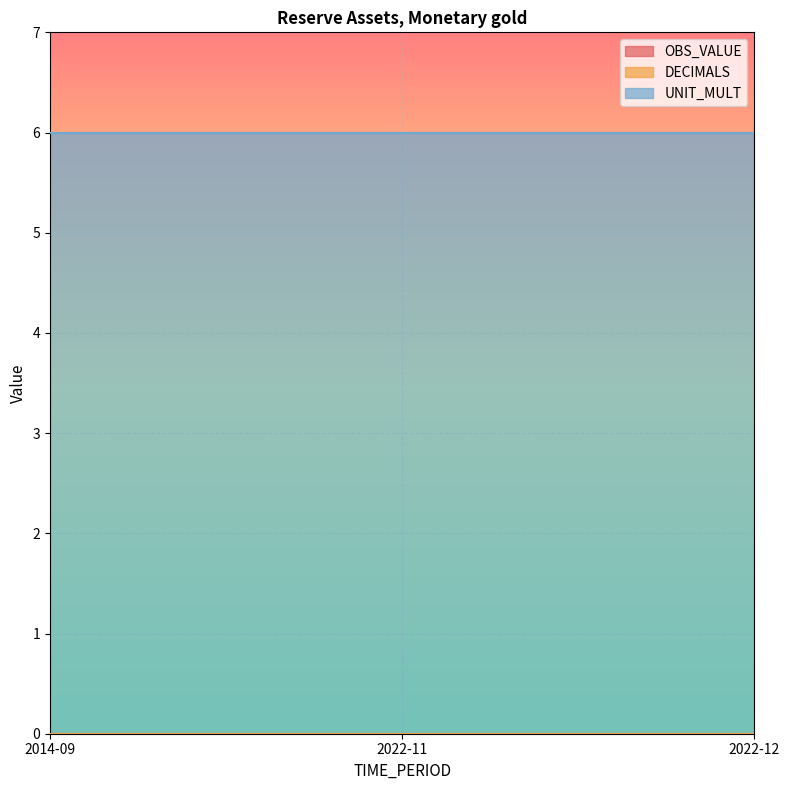

What is the difference between the highest and lowest values at 2022-11?

6